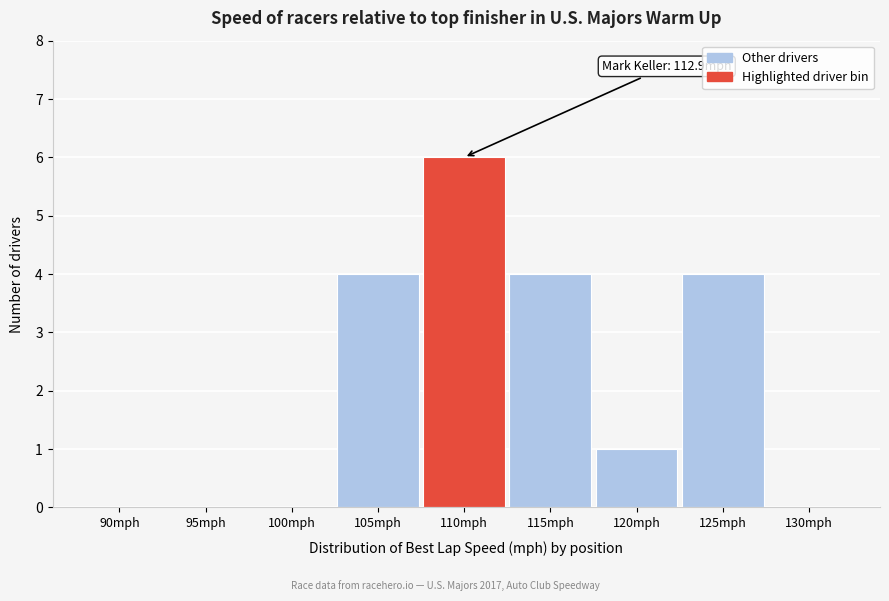

Reading left to right, list all the values displayed in this chart.

90mph=0	95mph=0	100mph=0	105mph=4	110mph=6	115mph=4	120mph=1	125mph=4	130mph=0